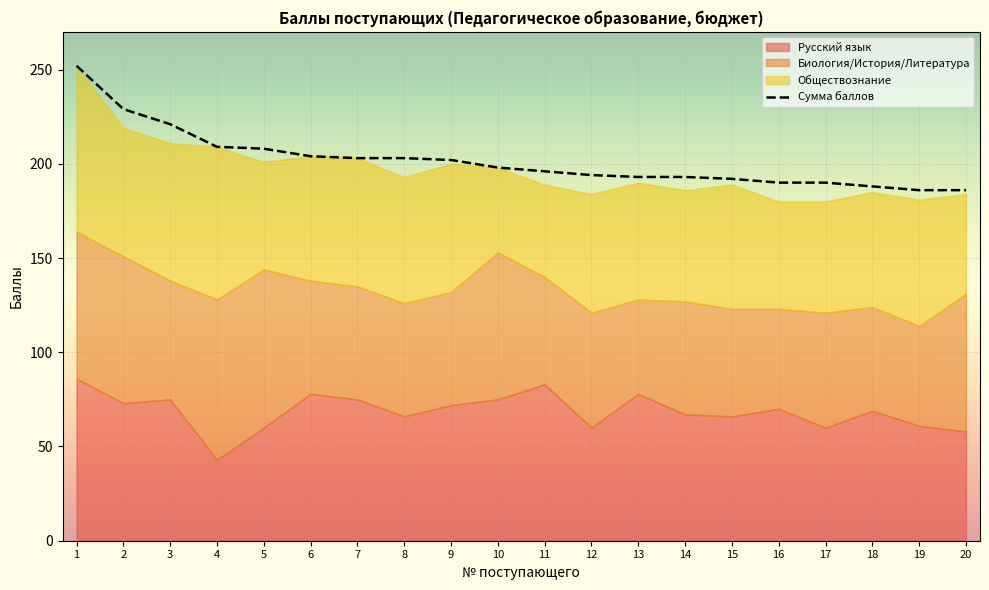

Which category has the lowest value across all series?

4